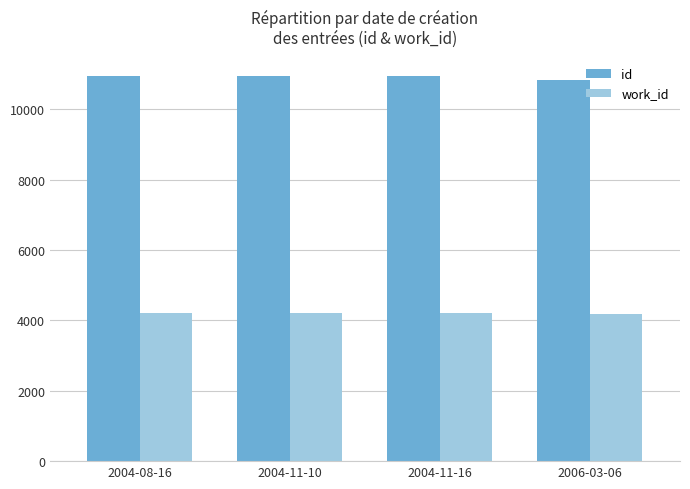

How many categories are shown in the chart?

4